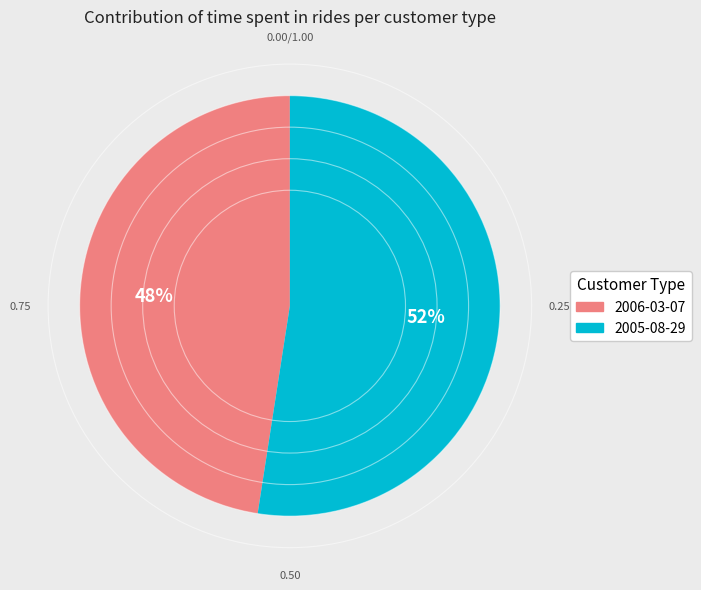

Is the sum of 2005-08-29 and 2006-03-07 greater than half?

Yes